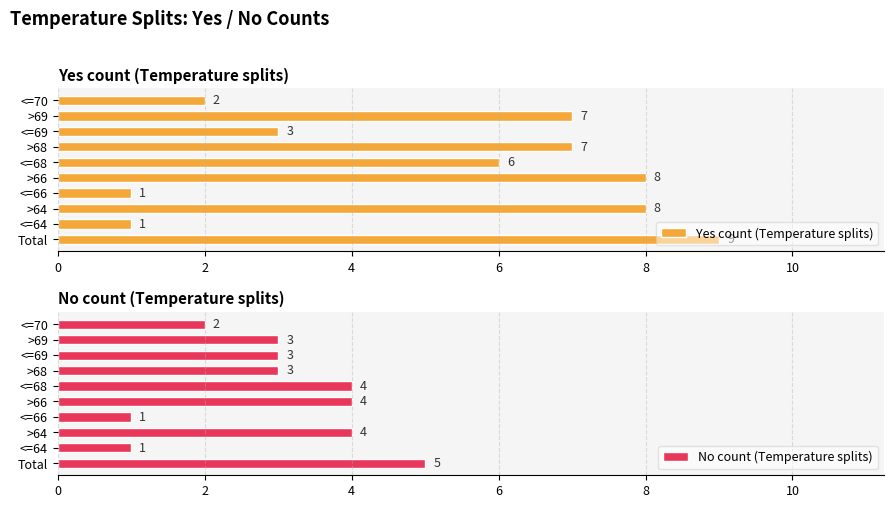

What is the total value across all series at 8?

12